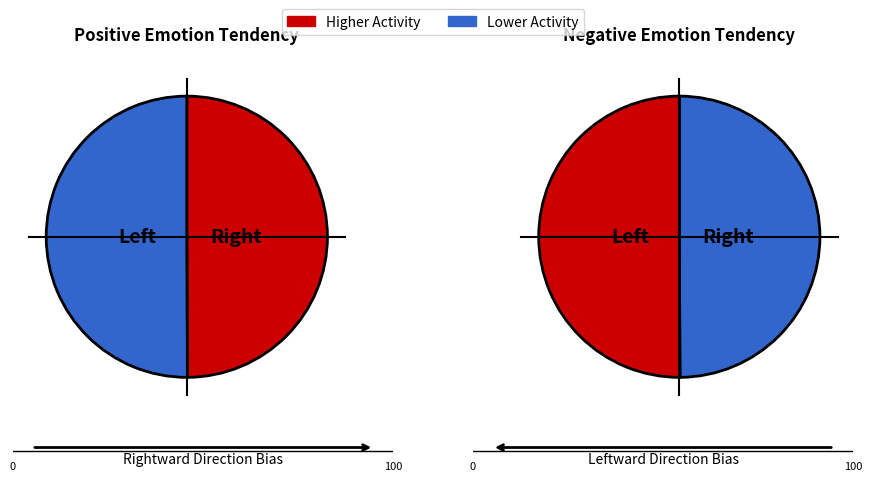

Count the number of slices in the pie.

2